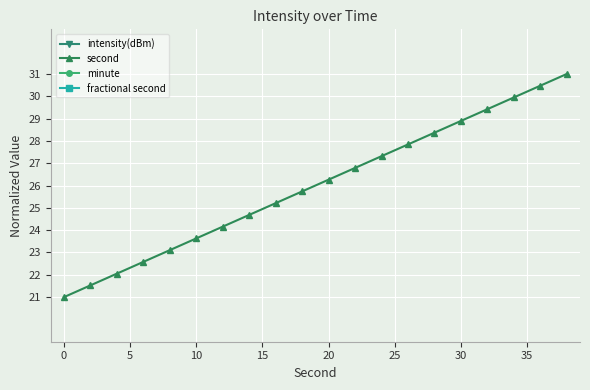

Where does the second series first go above 26?

20